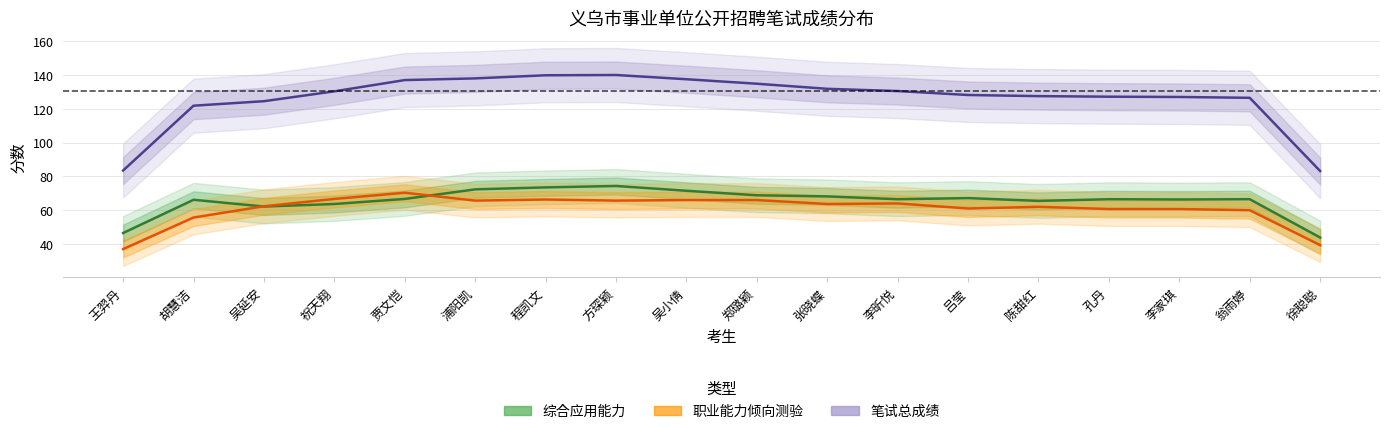

What is the value of the 职业能力倾向测验 point at the 13th from the left?

61.0